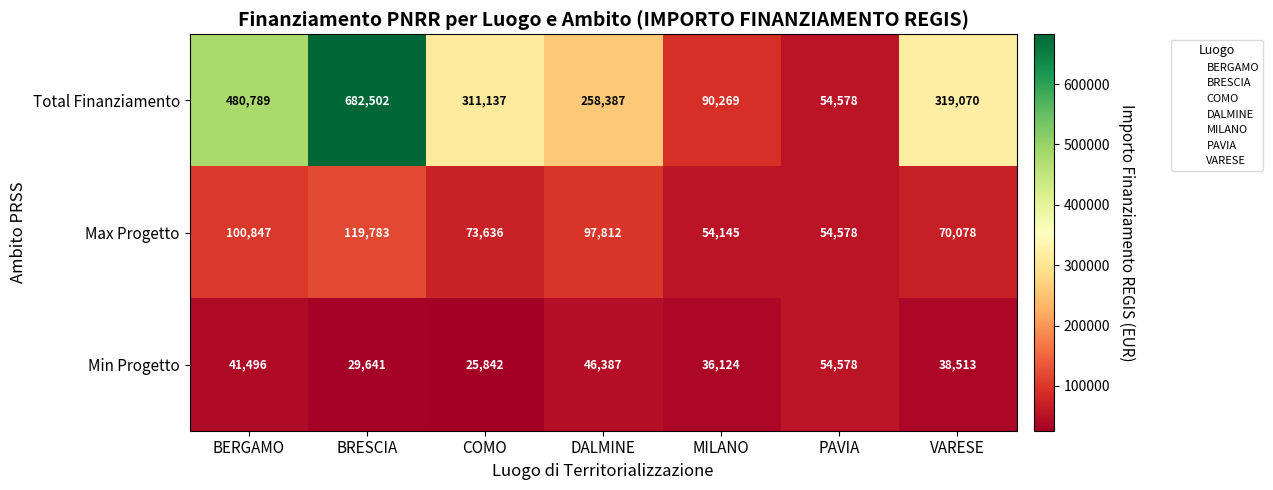

List the series in order of their peak value, highest first.

Total Finanziamento, Max Progetto, Min Progetto